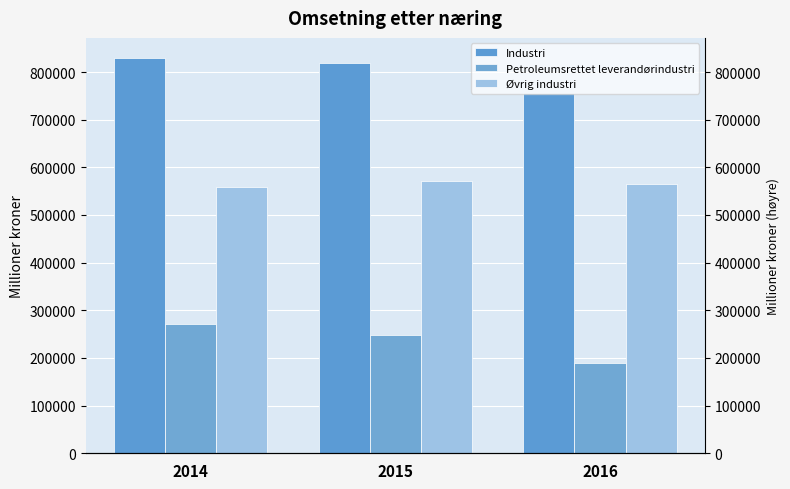

Reading left to right, what are all the values shown in this chart?

Industri: 830112	818275	756397
Petroleumsrettet leverandørindustri: 270632	247549	190434
Øvrig industri: 559086	570726	565961